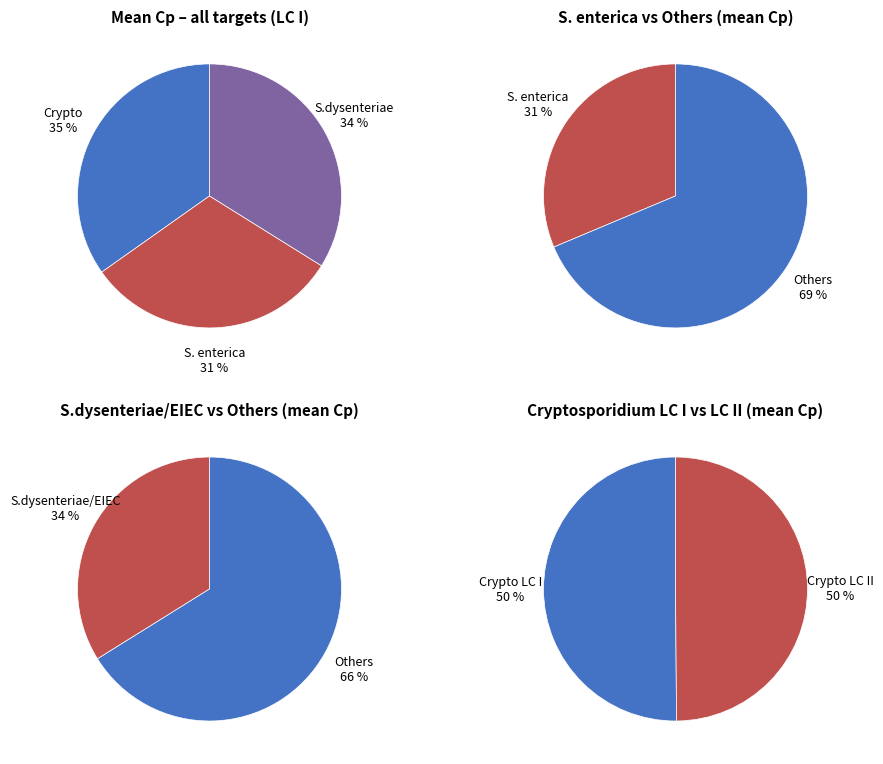

Does S.dysenteriae/EIEC represent more than half of the total?

No